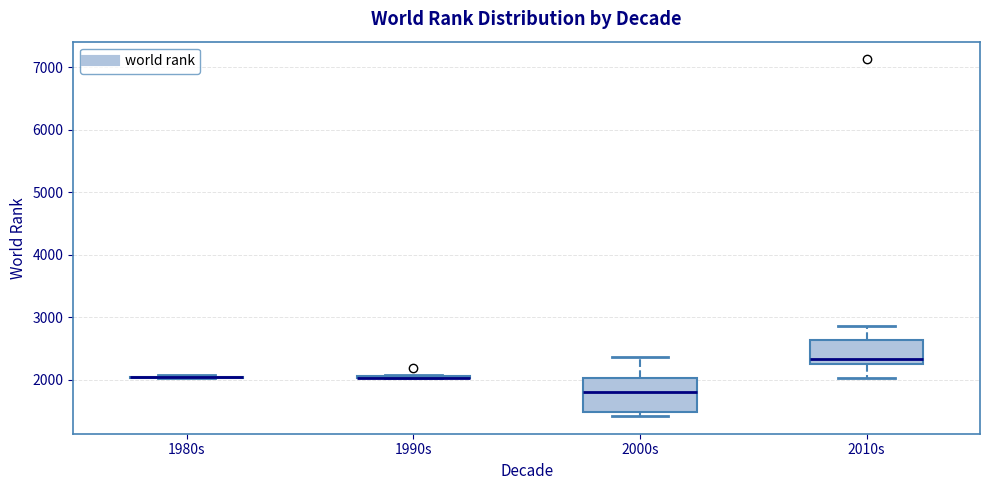

Comparing the boxes themselves (not the whiskers), which one is the tallest?

2000s